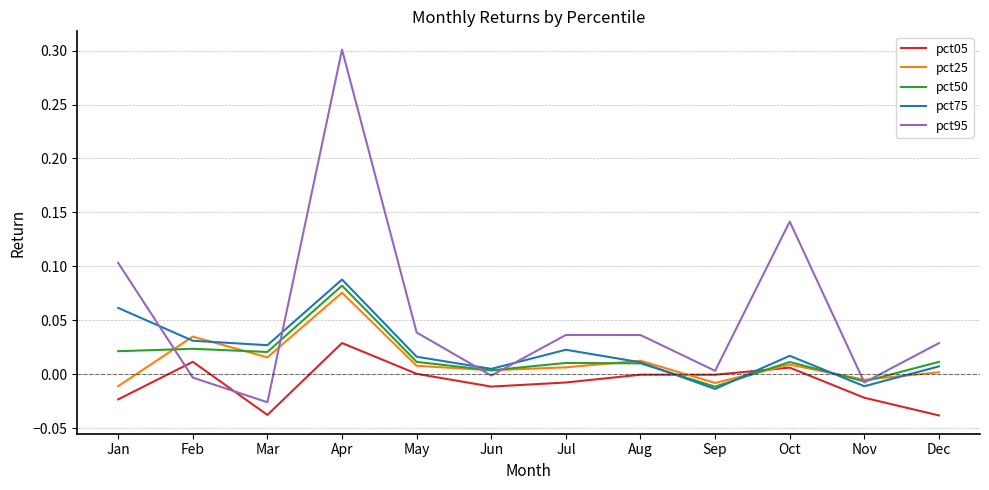

At which label does pct05 first exceed 0?

Feb